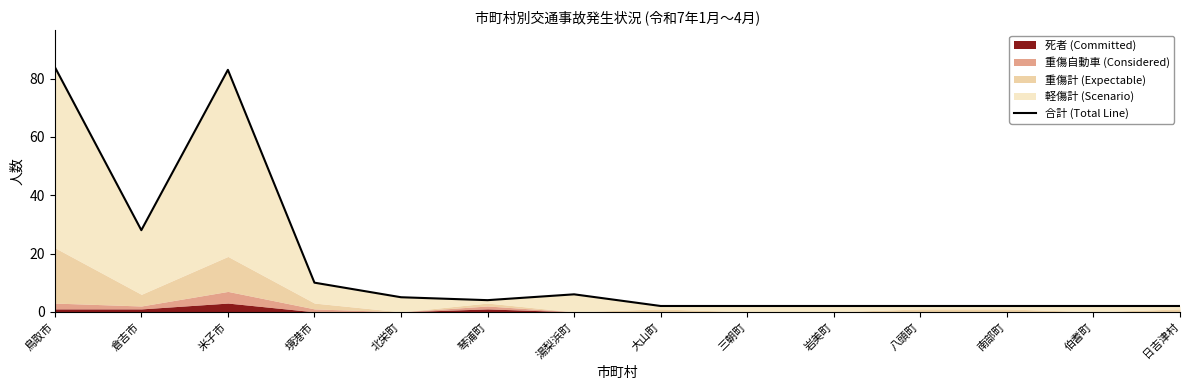

How many values exceed 4?

6